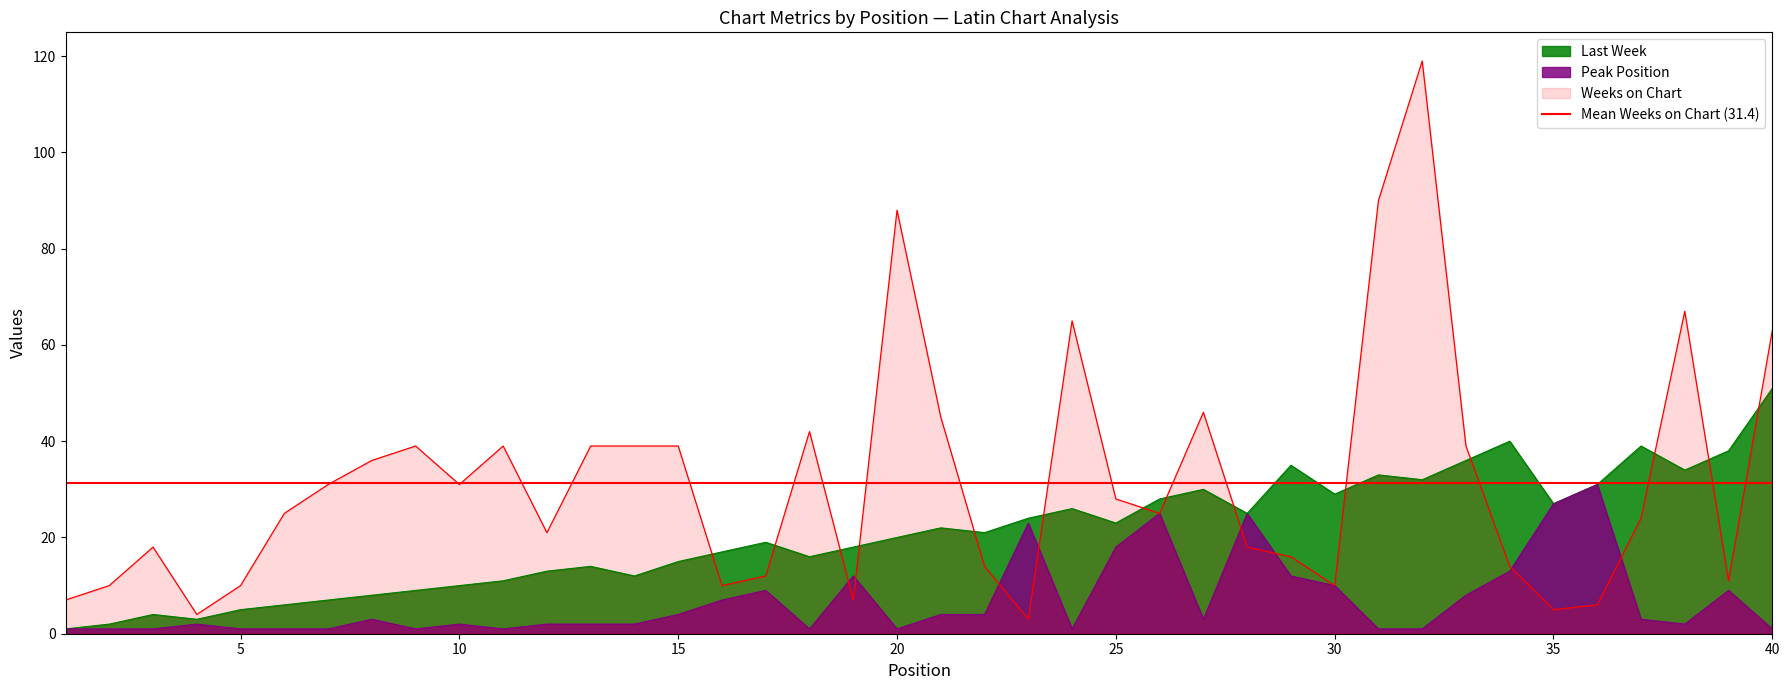

List the series in order of their overall mean, highest first.

Weeks on Chart, Last Week, Peak Position